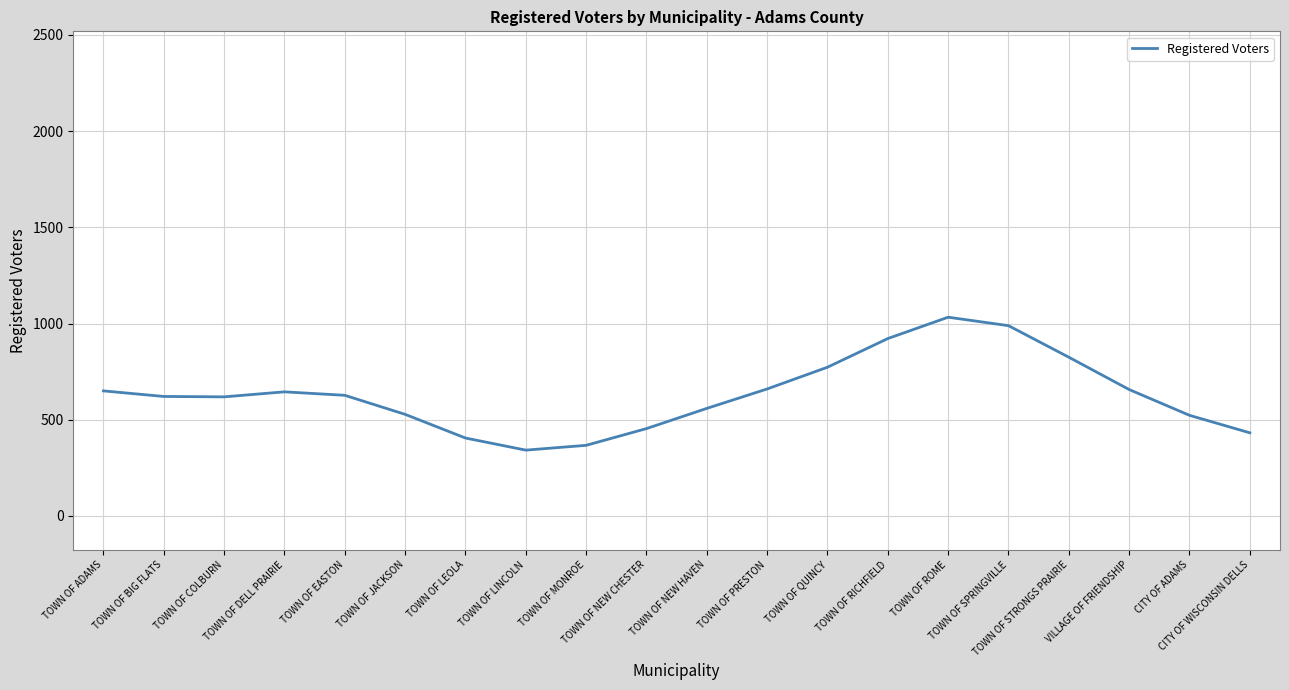

What is the change in value from TOWN OF PRESTON to VILLAGE OF FRIENDSHIP?

-3